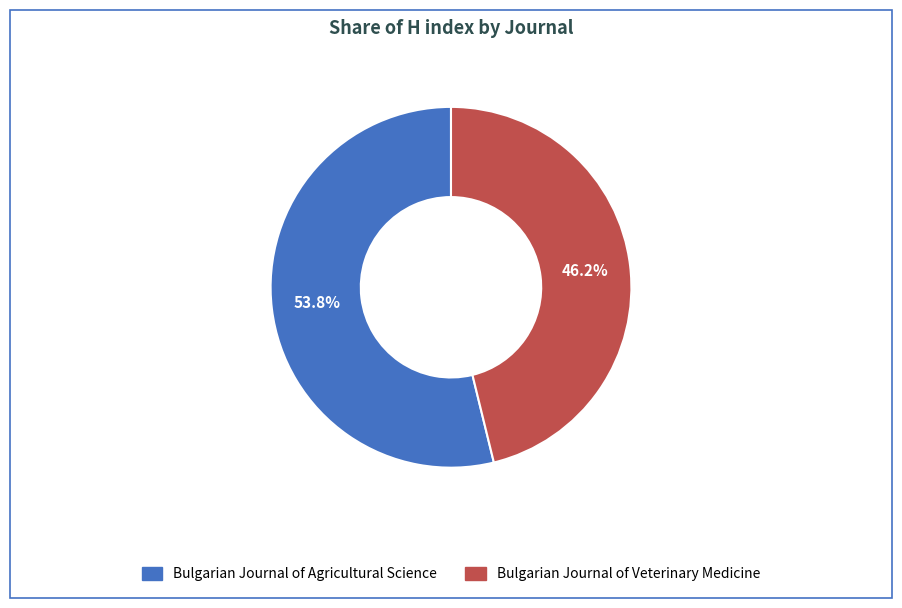

To the nearest percent, what percentage of the pie is Bulgarian Journal of Veterinary Medicine?

46%